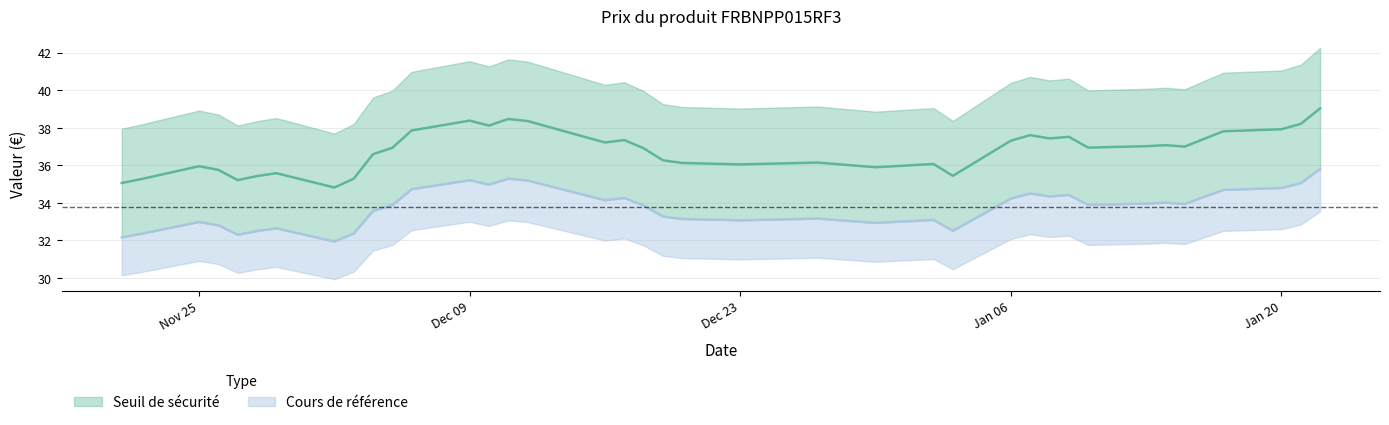

At how many categories does at least one series exceed 32?

39